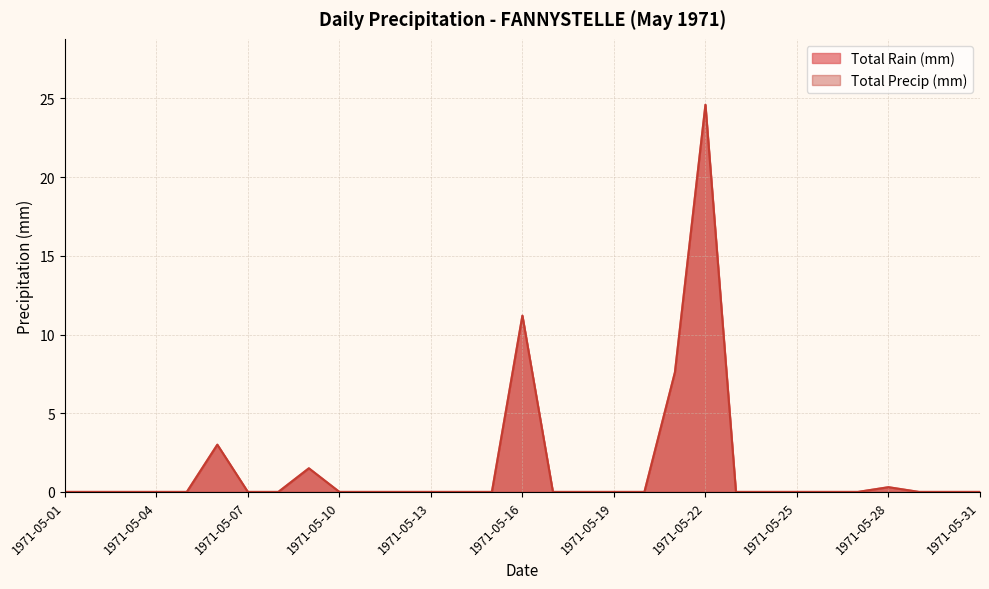

True or false: Total Rain (mm) and Total Precip (mm) intersect in this chart.

False